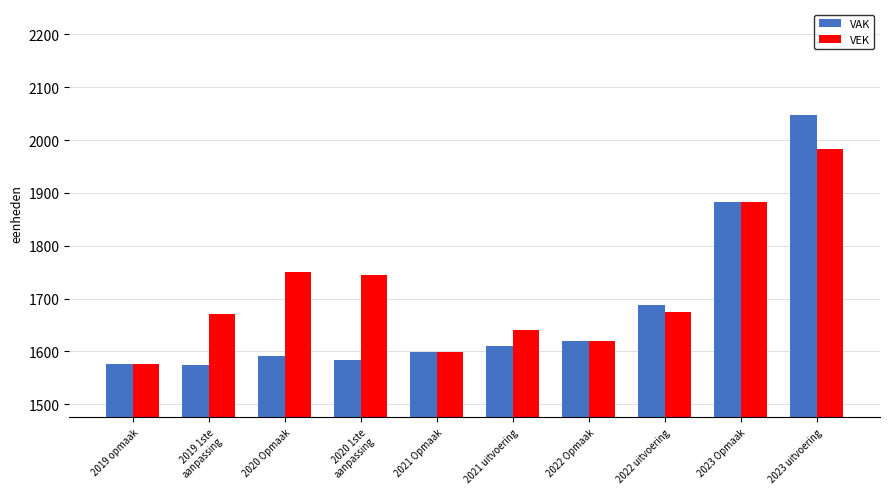

What is the maximum value shown in the chart?

2048